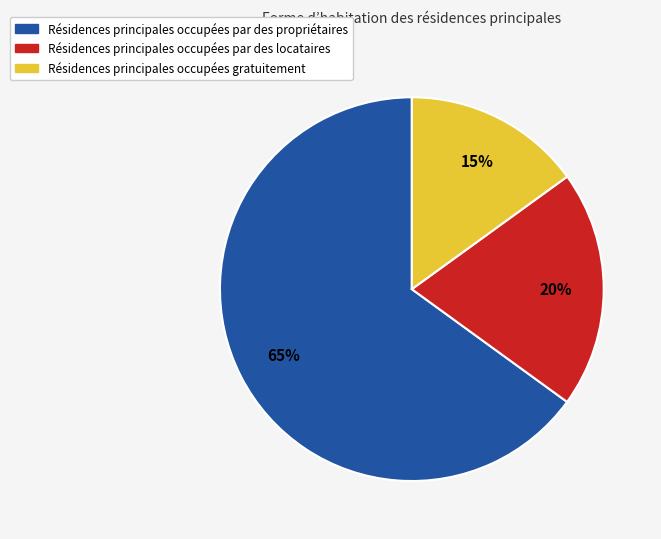

How many slices are in this pie chart?

3